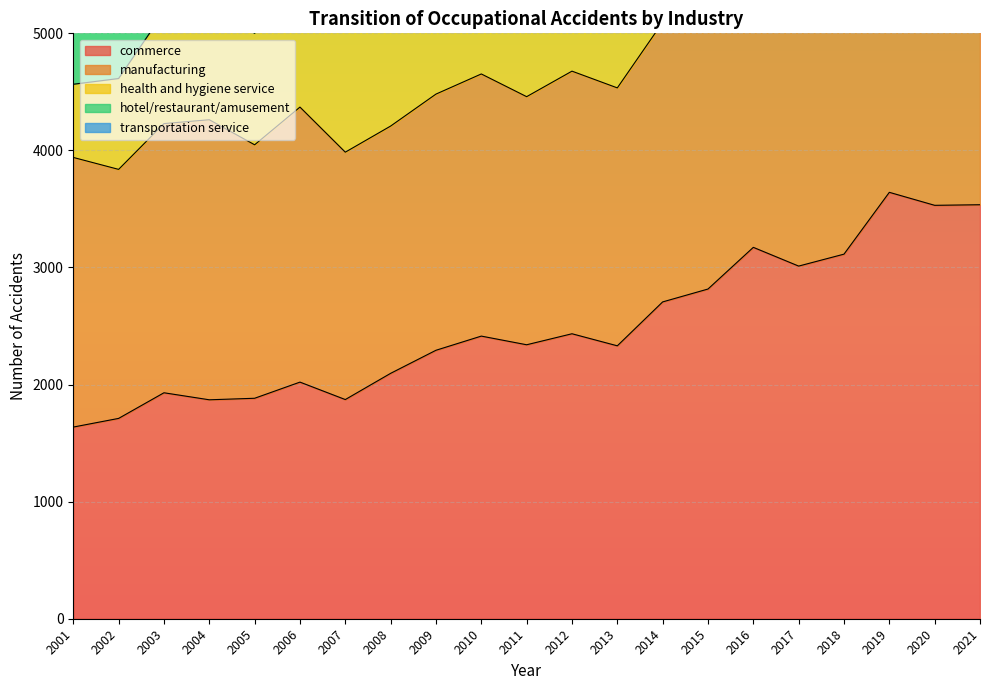

The commerce series shows 4070 at 2012. True or false?

False